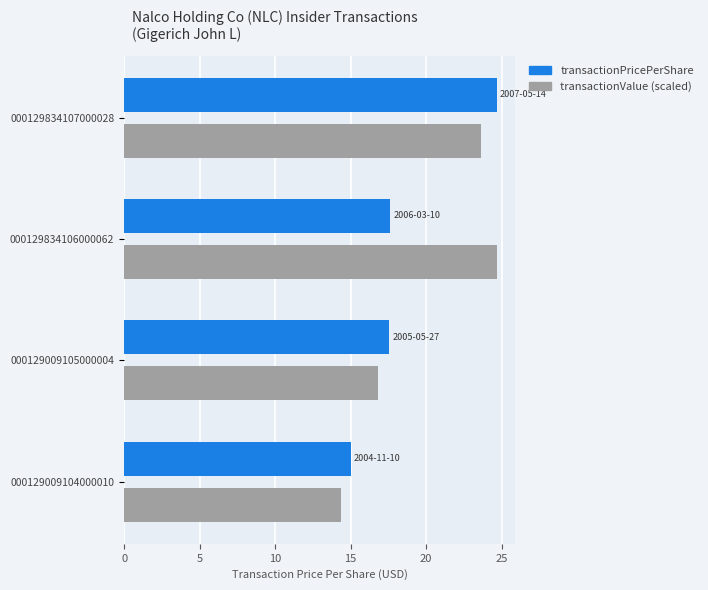

Is the value of transactionValue (scaled) at 000129834106000062 greater than the value of transactionPricePerShare at 000129009104000010?

Yes